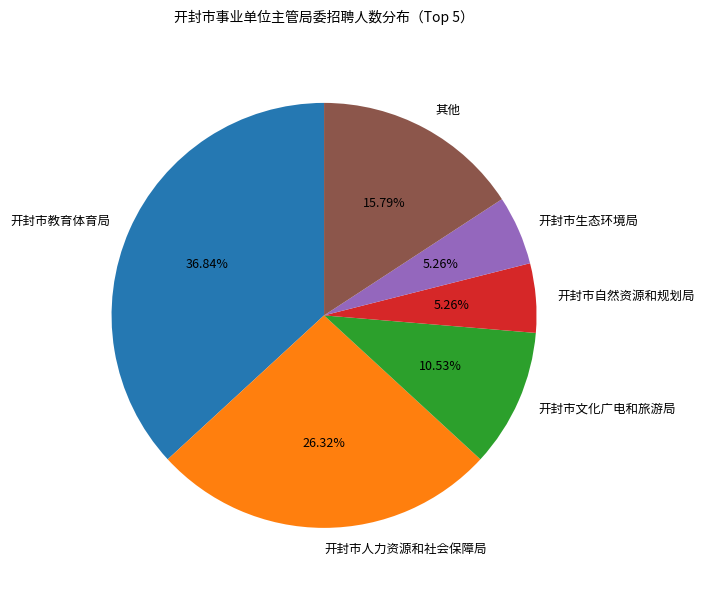

What percentage is the 开封市文化广电和旅游局 slice, to the nearest percent?

11%